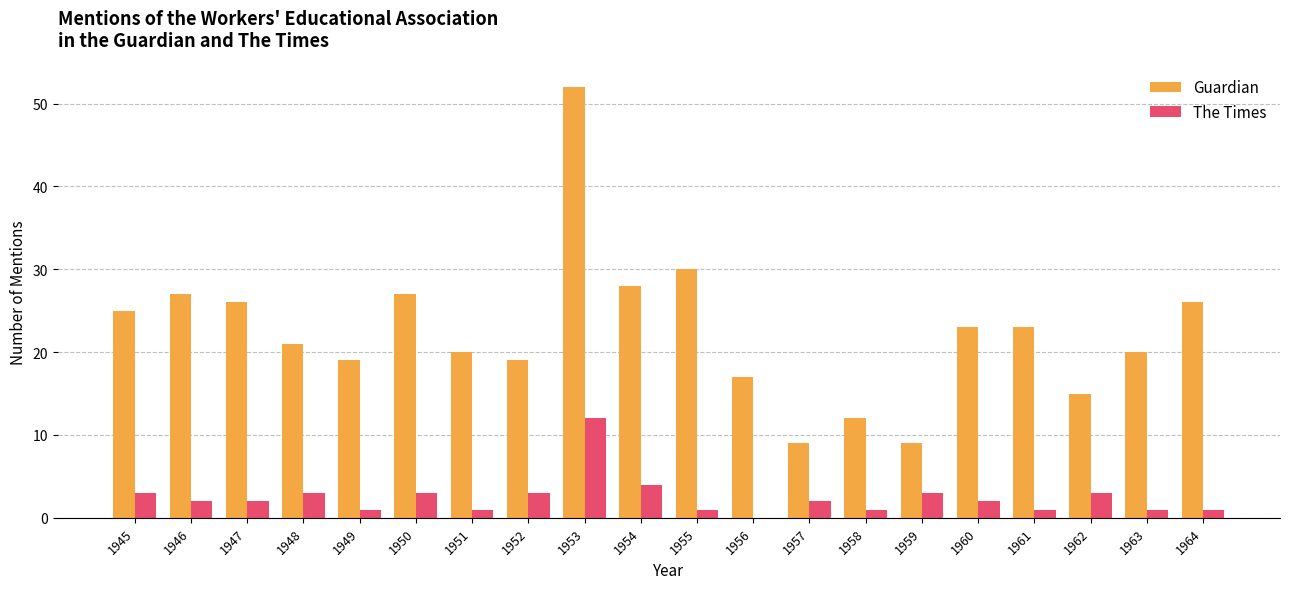

How many groups of bars are there?

20